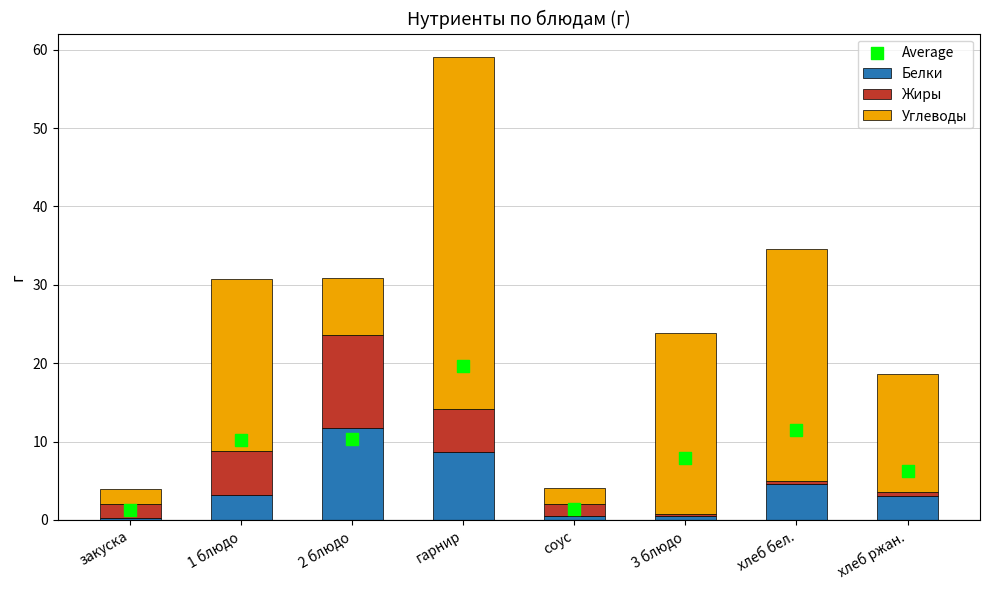

What is the total value across all series at хлеб бел.?

46.1